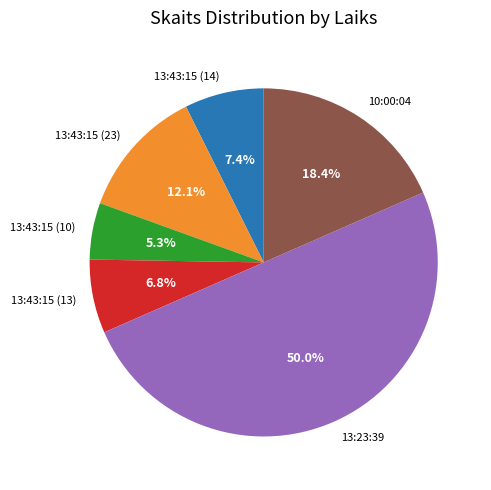

Do 13:43:15 (14) and 13:43:15 (23) together represent more than half of the pie?

No